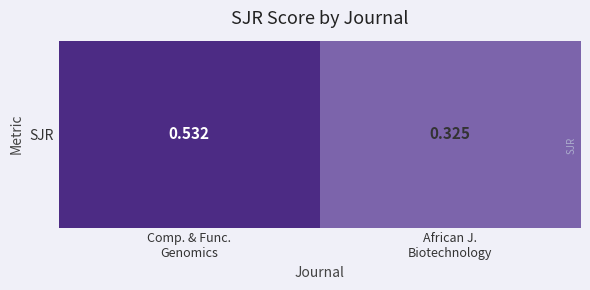

Where is the data nearest to the value 0?

African J.
Biotechnology